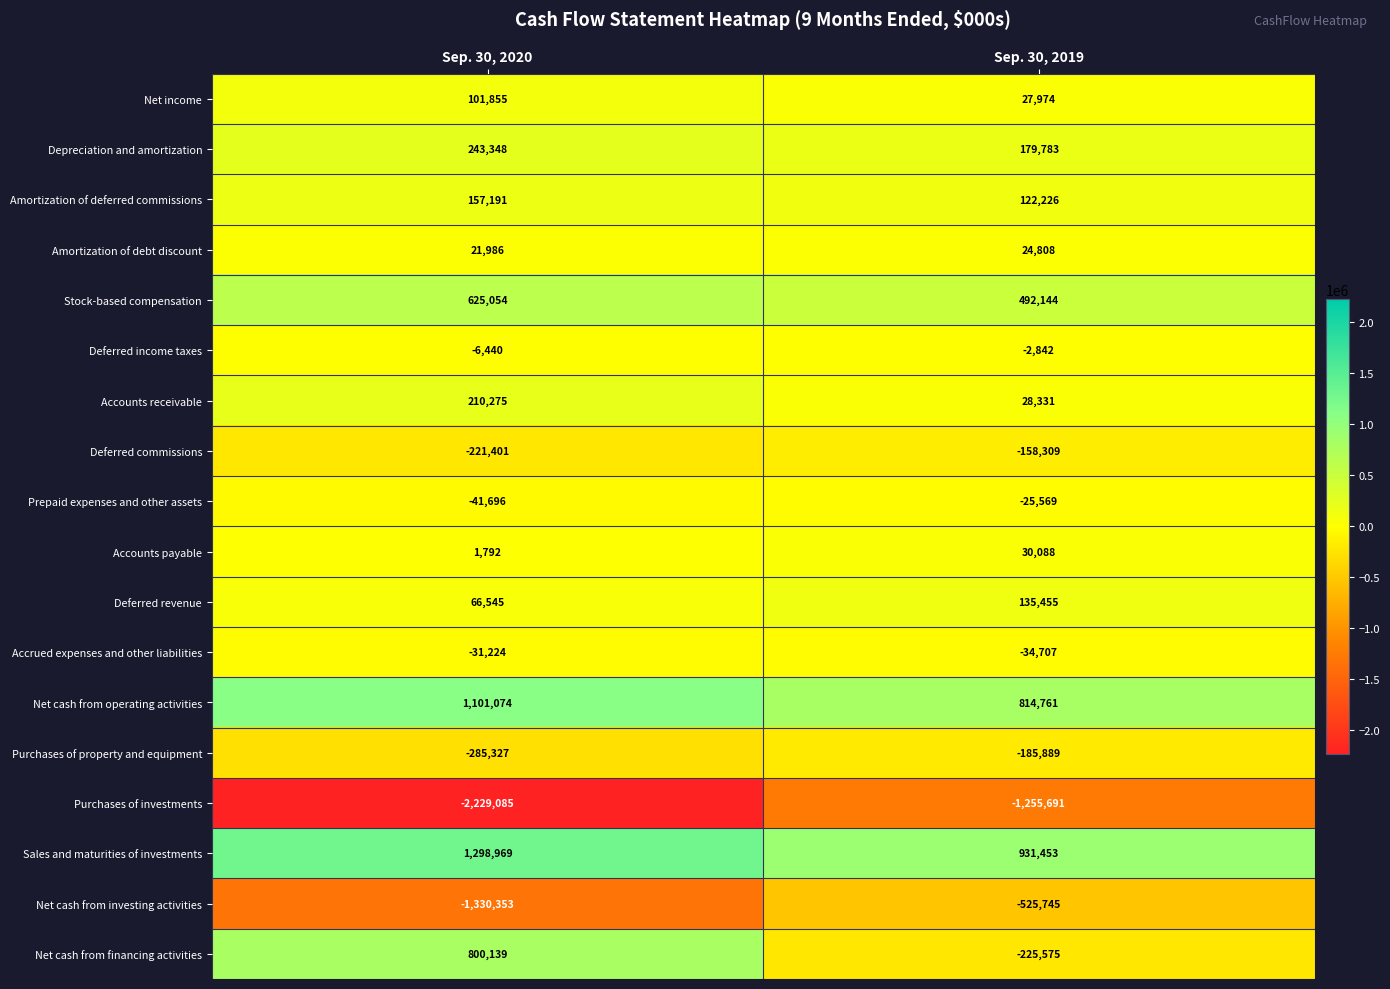

Where is Deferred revenue nearest to the value 101000?

Sep. 30, 2020